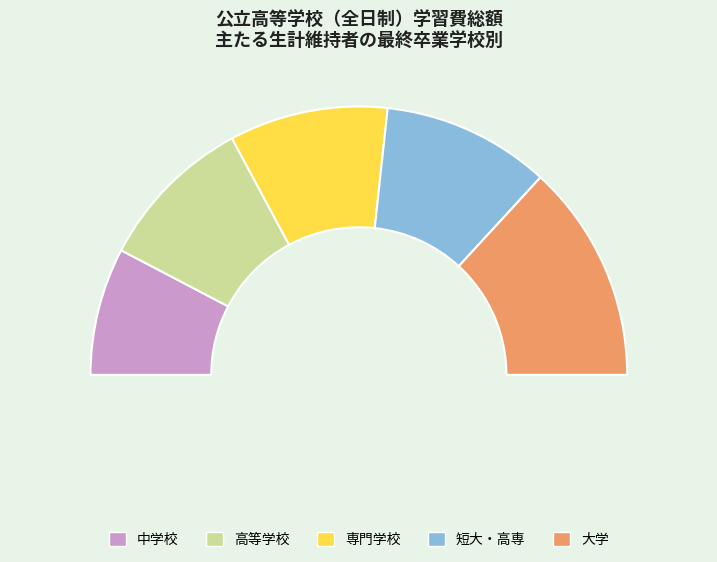

True or false: 大学 accounts for 18% of the total.

False